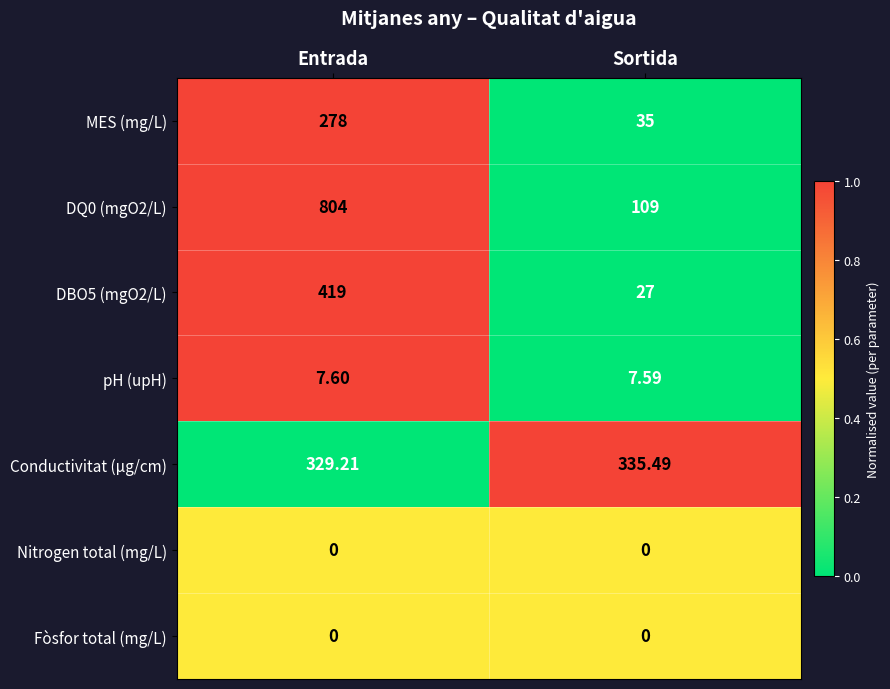

At which label does MES (mg/L) reach its peak?

Entrada